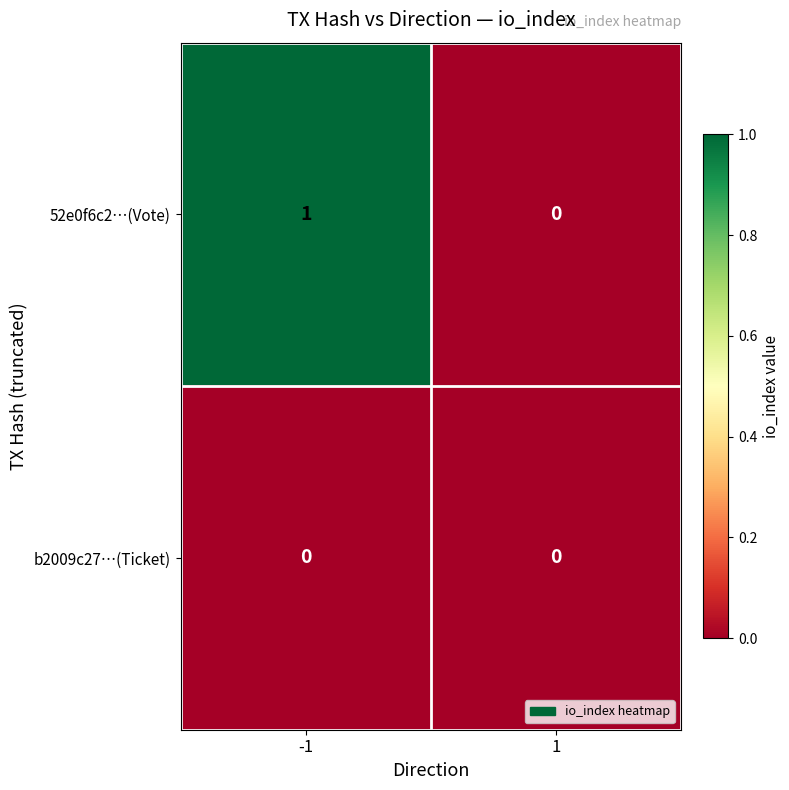

Reading right to left, transcribe all the data shown in this chart.

52e0f6c2…(Vote): 1=0	-1=1
b2009c27…(Ticket): 1=0	-1=0